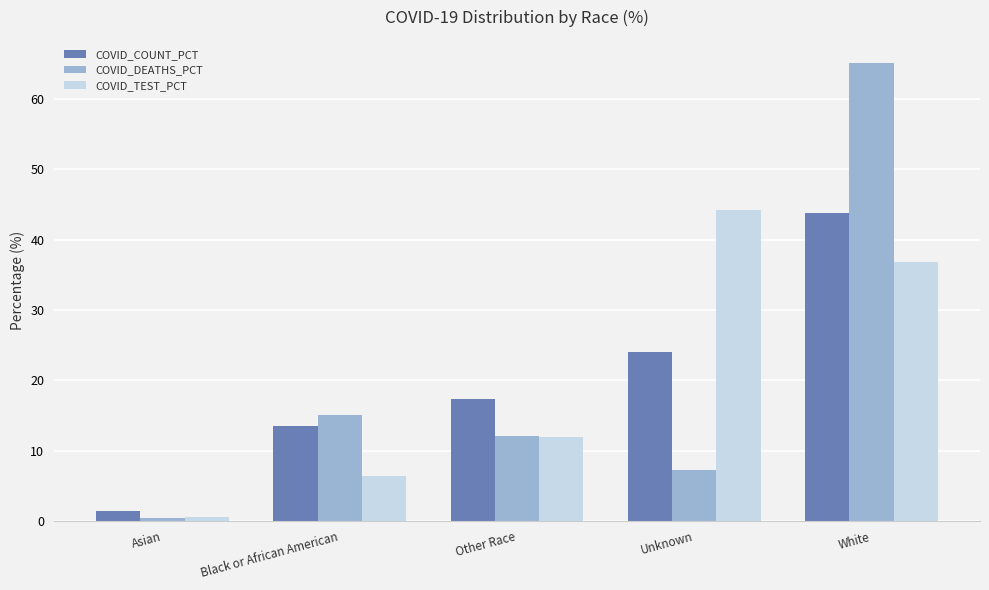

What position from the right is Other Race?

3